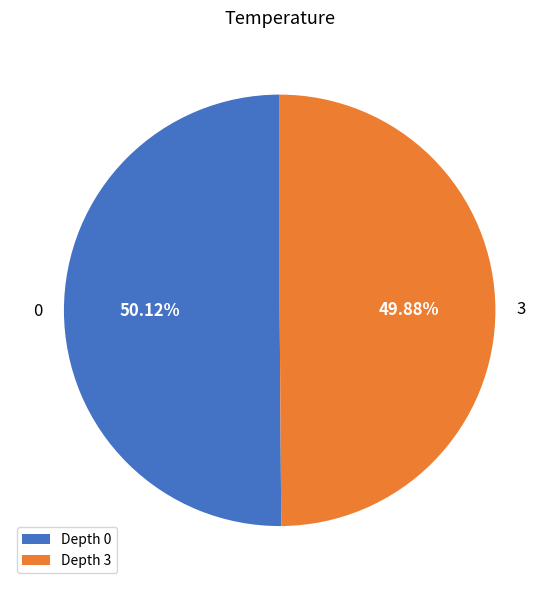

What percentage do 0 and 3 together represent?

100.0%